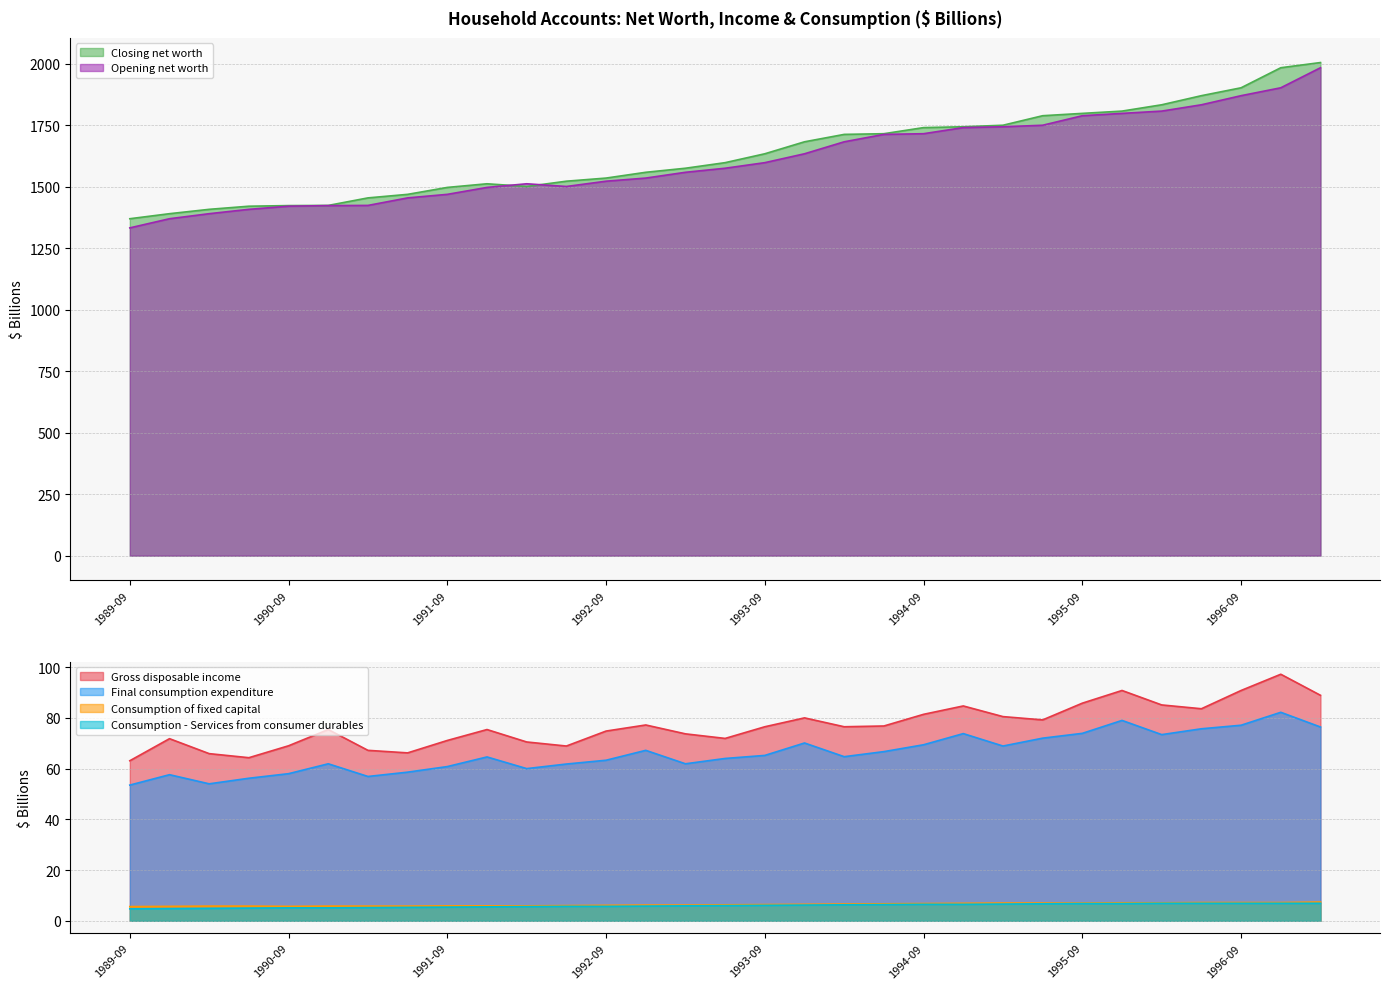

What is the approximate value of Opening net worth at 1989-09?

1332.7